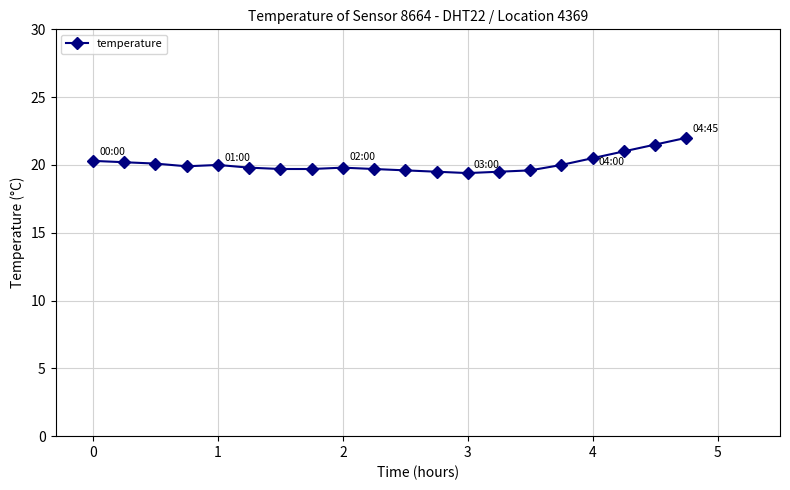

What is the average value?

20.1